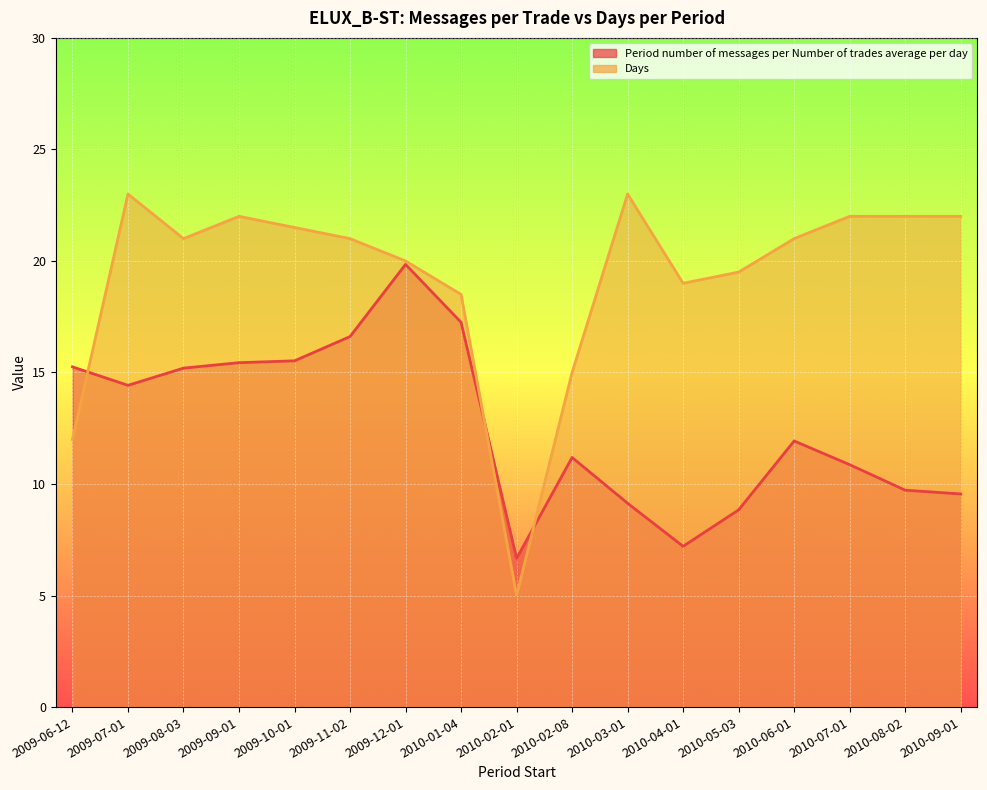

At which category is the sum across all series the highest?

2009-12-01